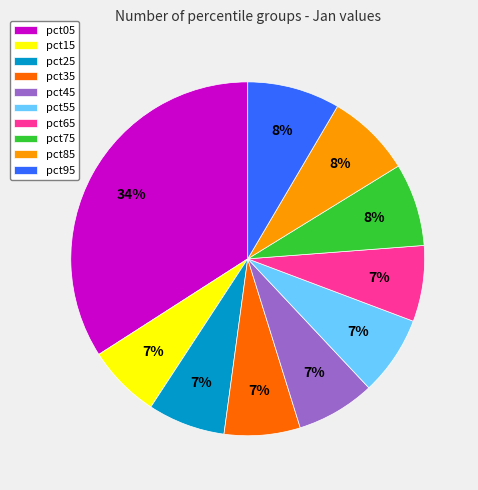

To the nearest percent, what is the average slice percentage?

10%